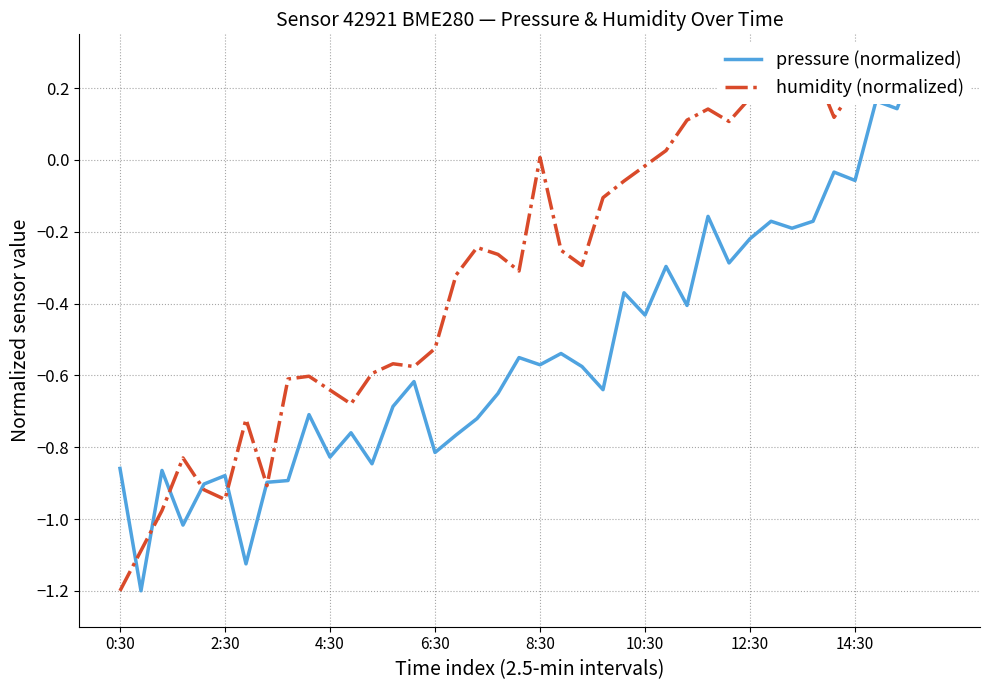

Which series ends up on top after the final intersection of pressure (normalized) and humidity (normalized)?

humidity (normalized)